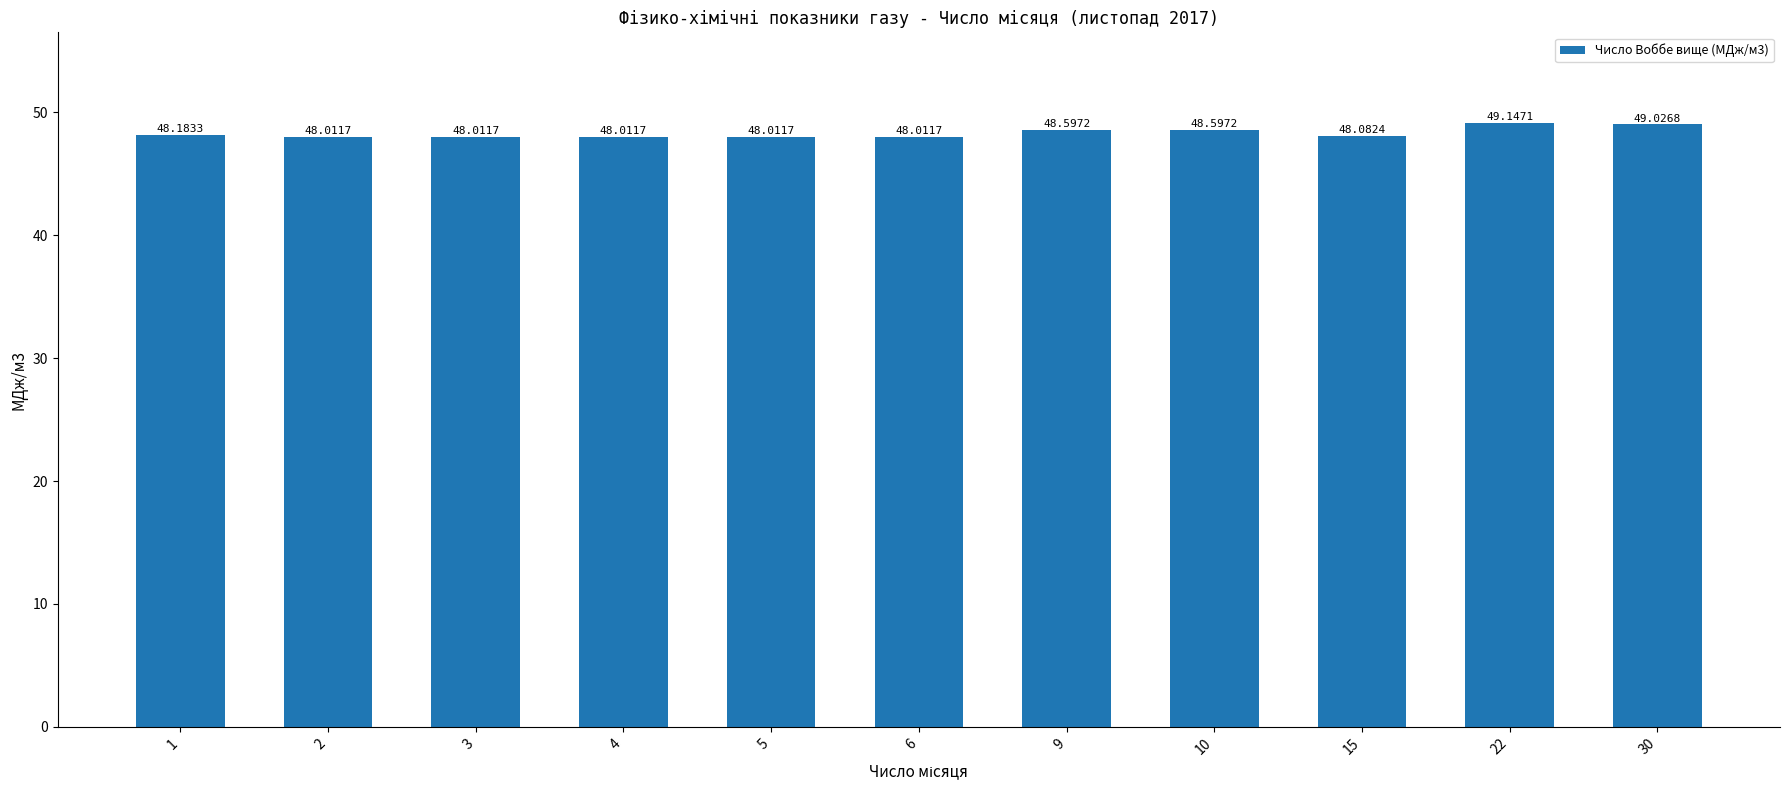

Reading left to right, list all the values displayed in this chart.

1=48.2	2=48.0	3=48.0	4=48.0	5=48.0	6=48.0	9=48.6	10=48.6	15=48.1	22=49.1	30=49.0